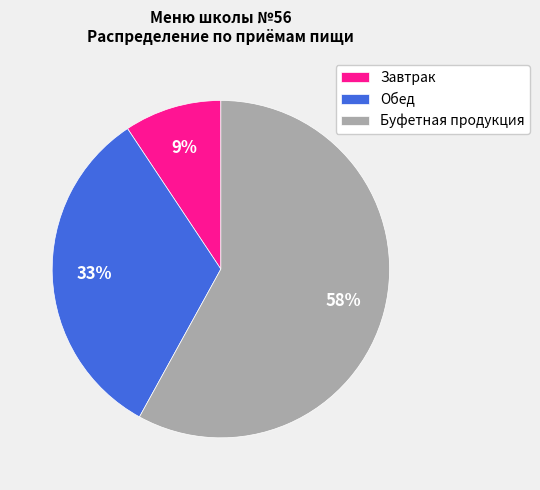

Combined, do Завтрак and Обед account for over 50%?

No